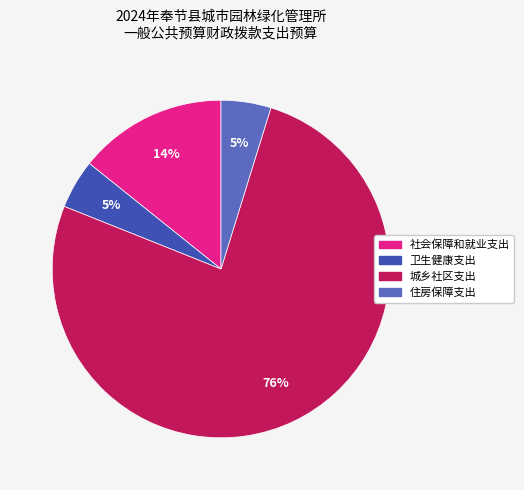

How many slices are in this pie chart?

4